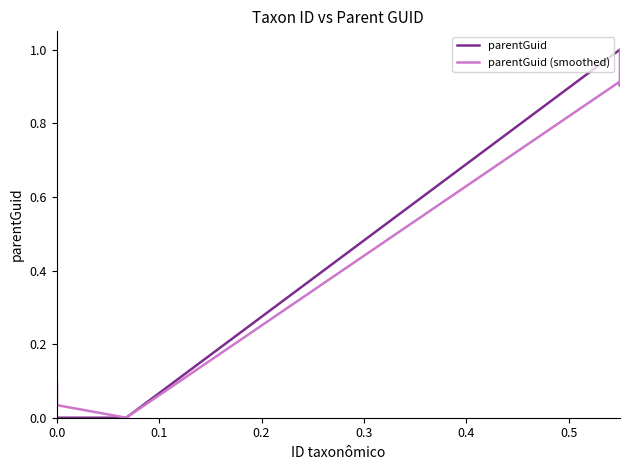

What is the highest value of the parentGuid (smoothed) series?

1.0